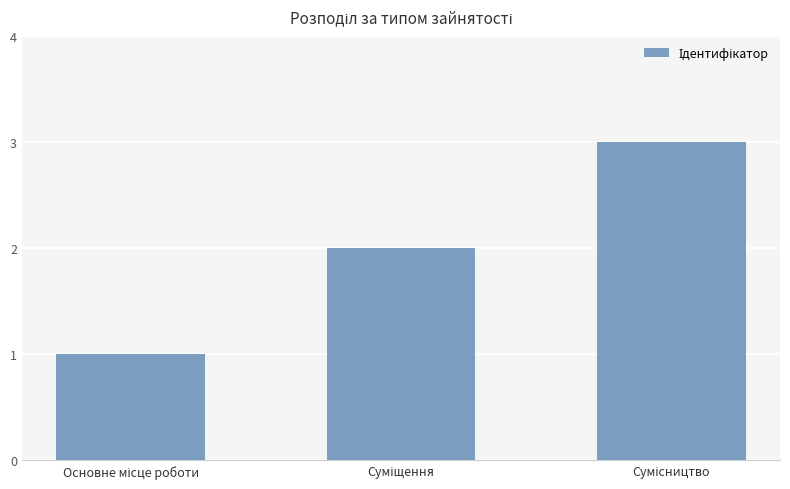

What is the sum of all values?

6